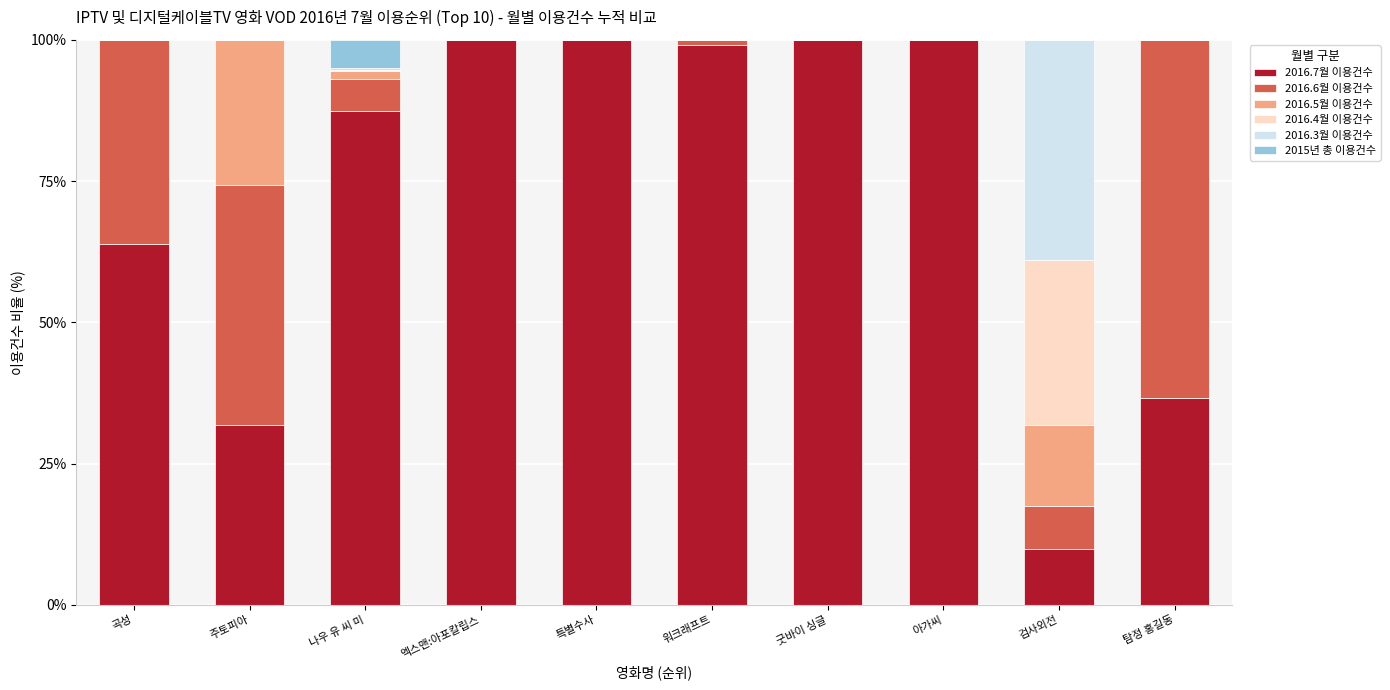

How many categories are shown in the chart?

10